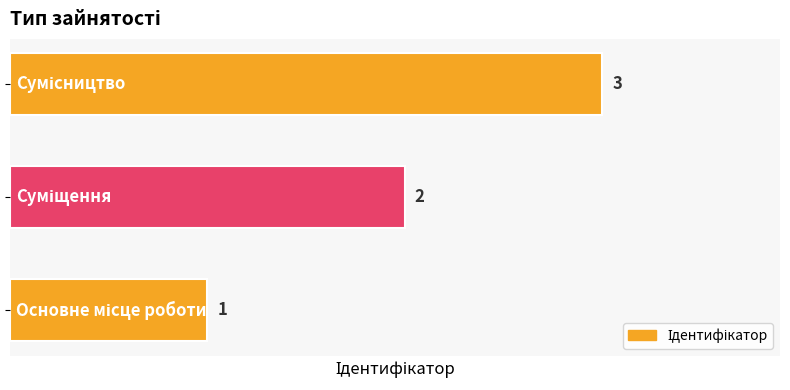

What is the difference between the maximum and minimum values?

2